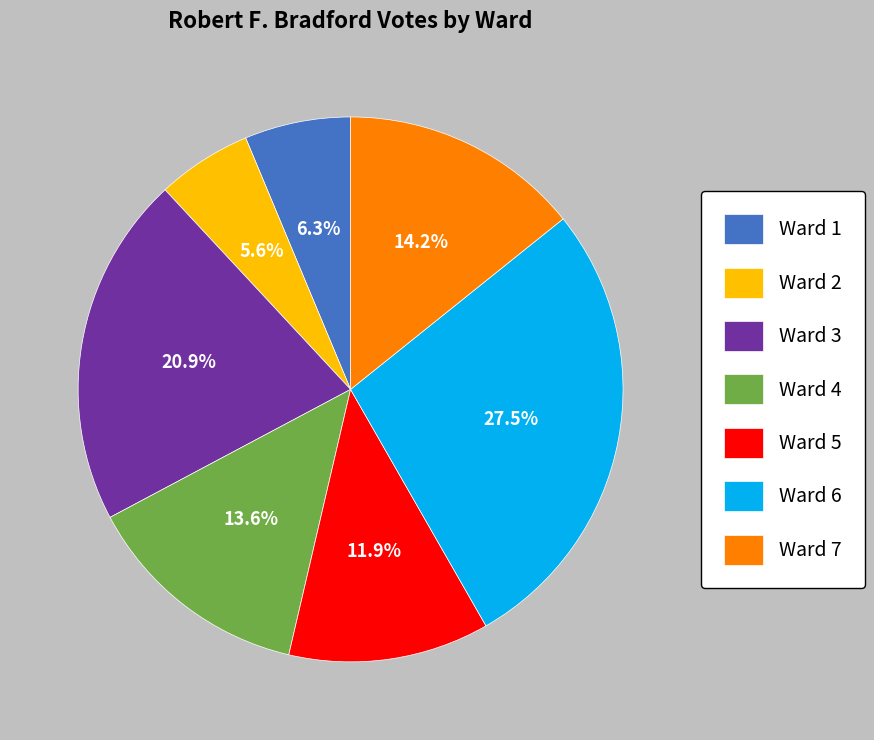

To the nearest percent, what is the difference between the Ward 1 and Ward 5 slice percentages?

6%